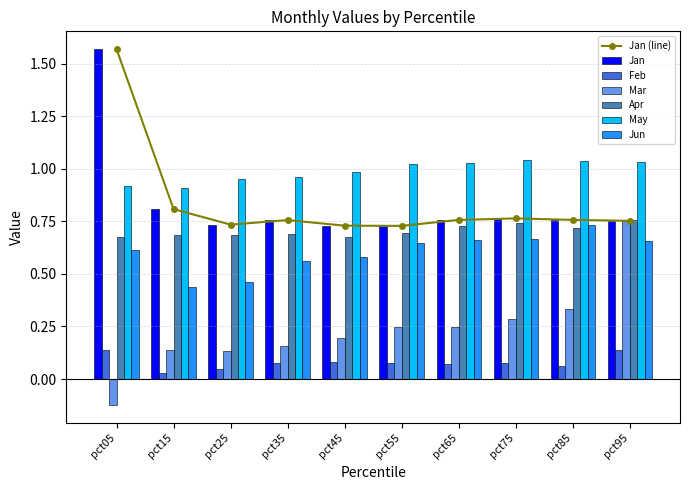

What is the value of the Jan bar at the 10th from the left?

0.8